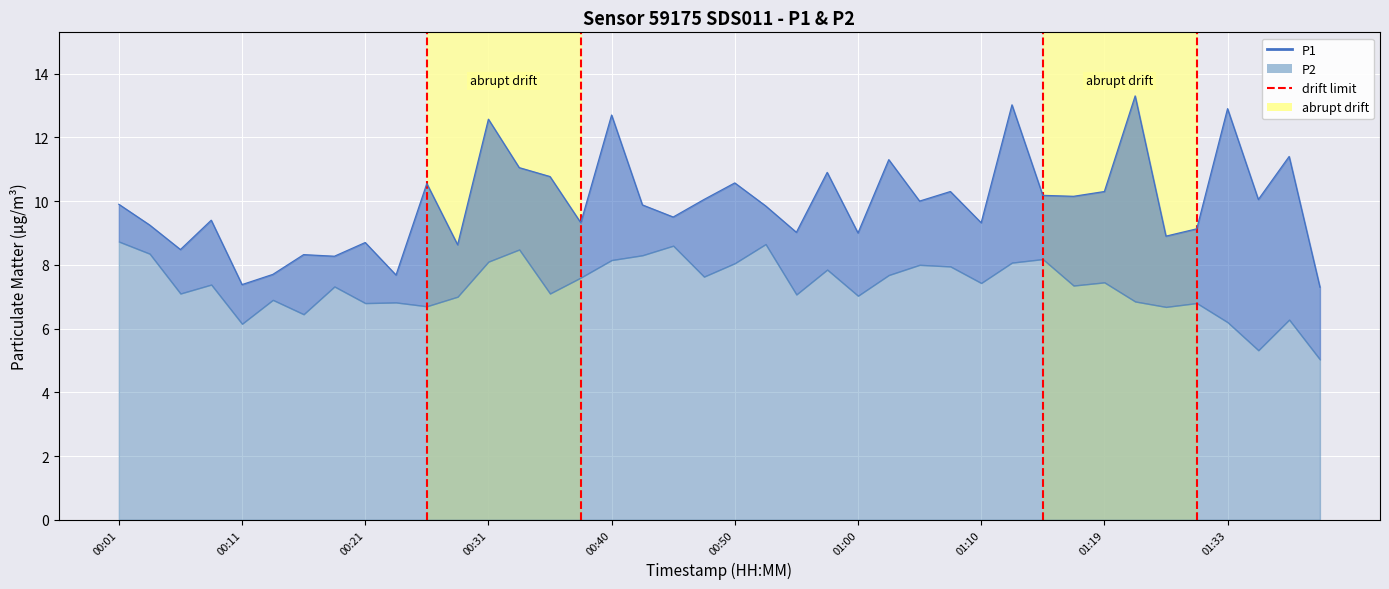

How many lines are shown in the chart?

1